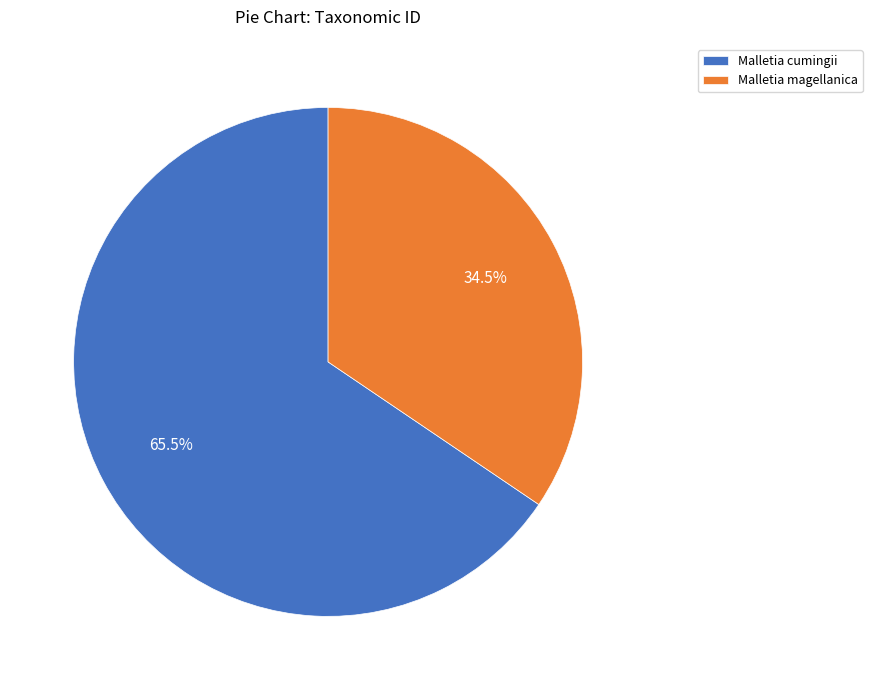

Approximately how many times larger is the value at Malletia cumingii compared to Malletia magellanica?

1.9